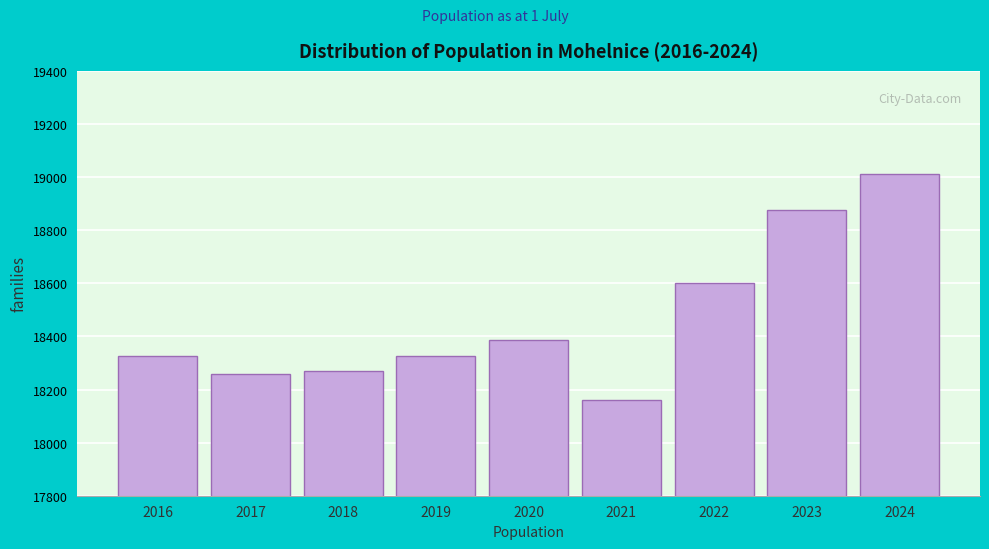

Reading right to left, transcribe all the data shown in this chart.

2024=19010	2023=18876	2022=18600	2021=18162	2020=18387	2019=18327	2018=18270	2017=18258	2016=18327